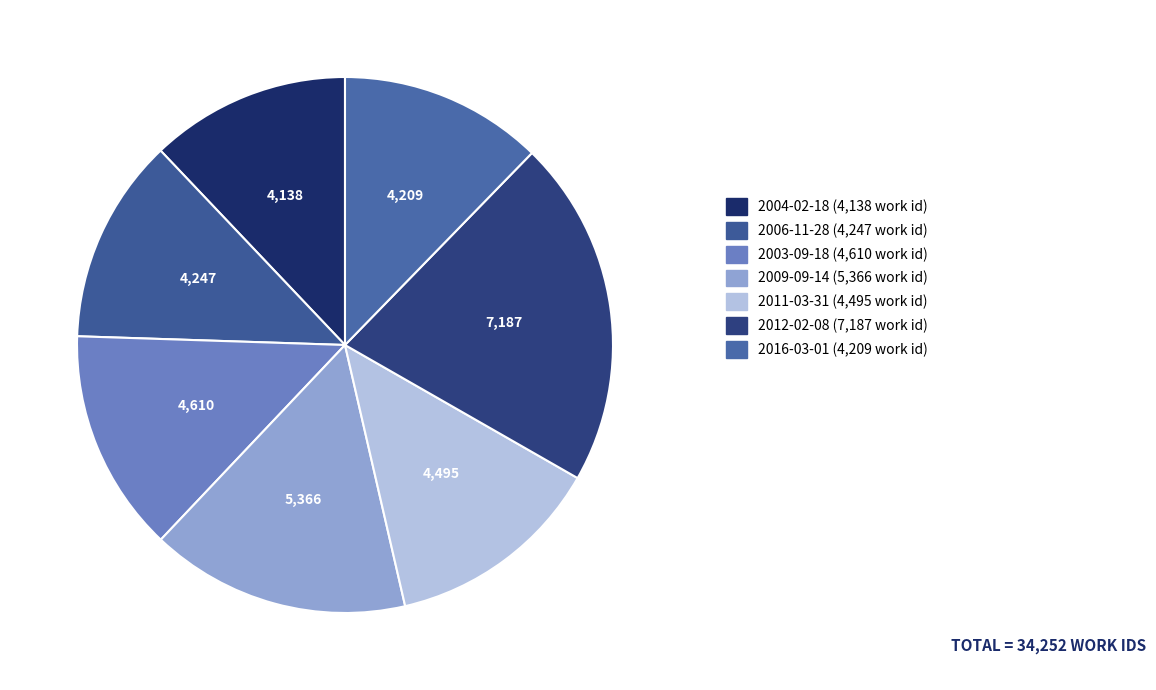

To the nearest percent, what portion does 2011-03-31 represent?

13%